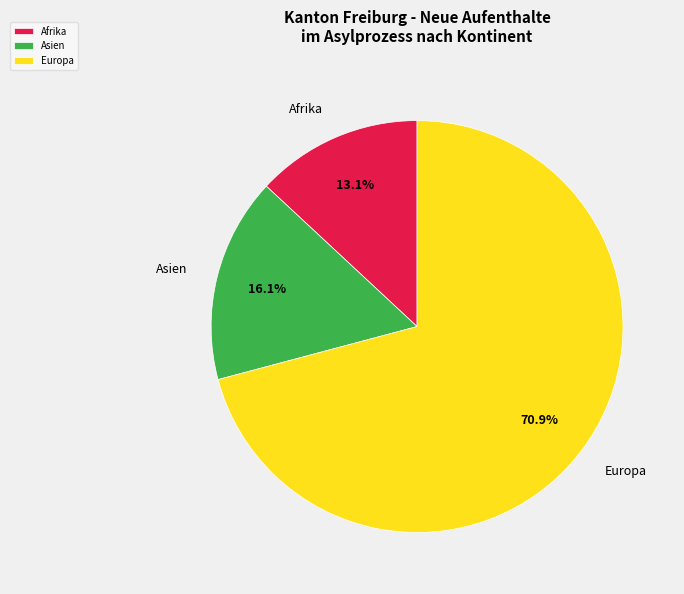

Approximately how many times larger is the value at Afrika compared to Asien?

0.8